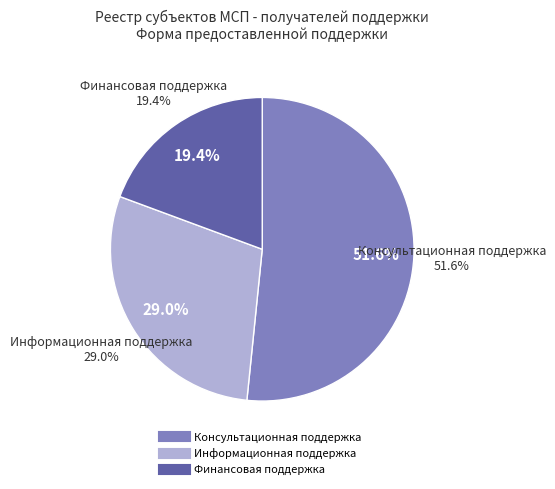

Is there any slice that represents more than half of the pie?

Yes